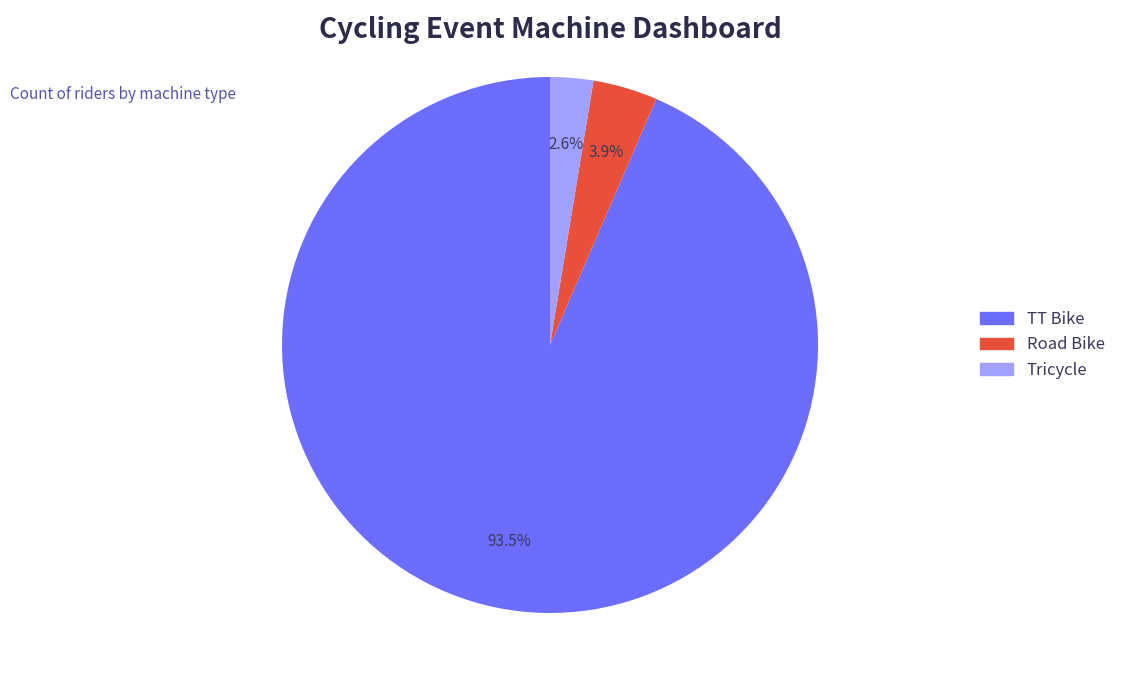

Is it true that Road Bike is 4% of the pie?

True